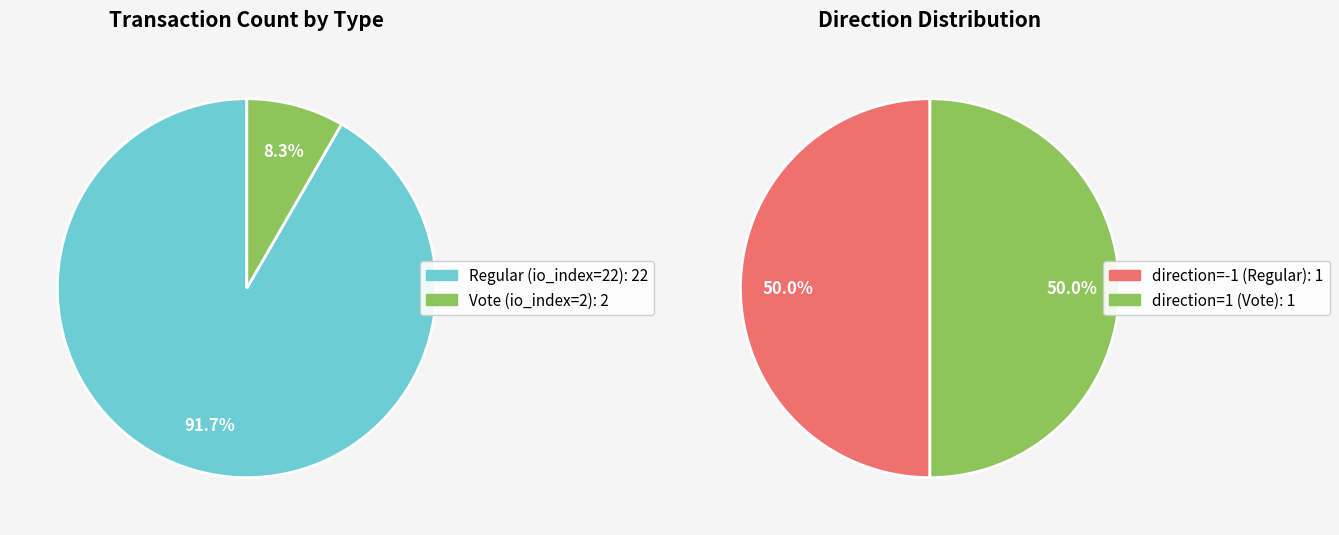

Is the sum of Regular (io_index=22) and Vote (io_index=2) greater than half?

Yes